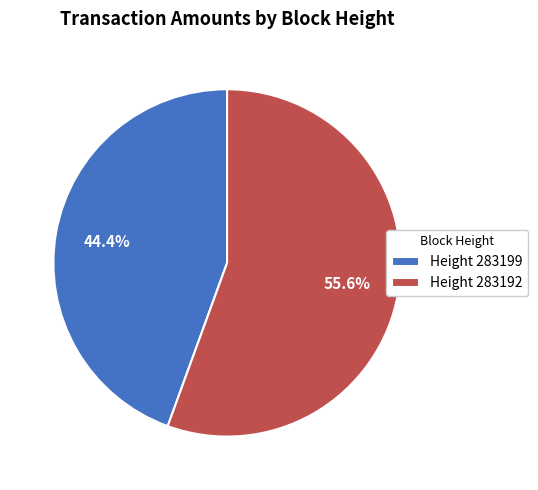

How many segments does this pie chart have?

2